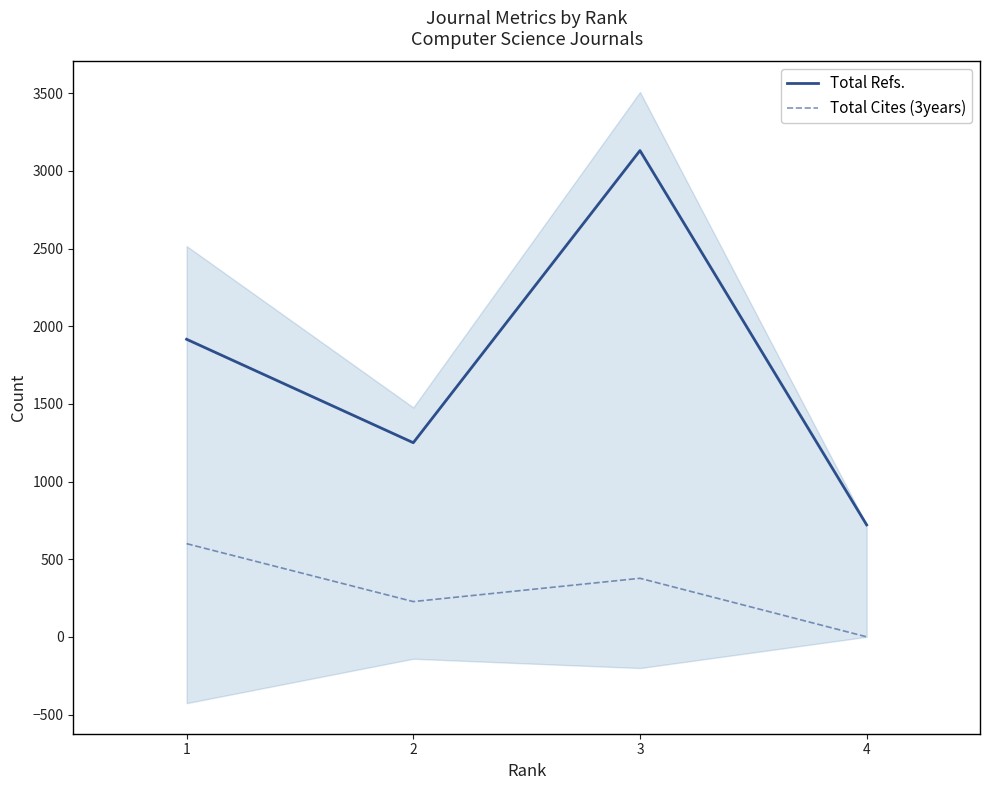

The Total Cites (3years) series shows 236 at 4. True or false?

False